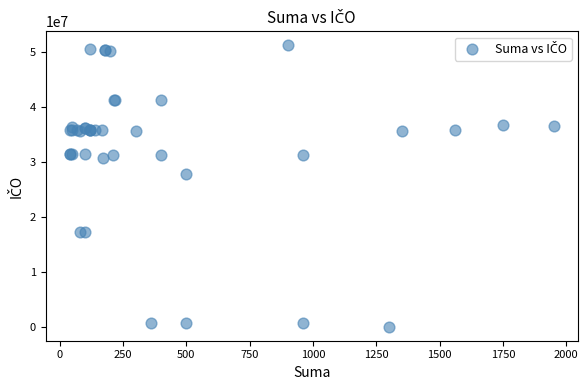

What Y value in the scatter plot is closest to 25631915?

27770494